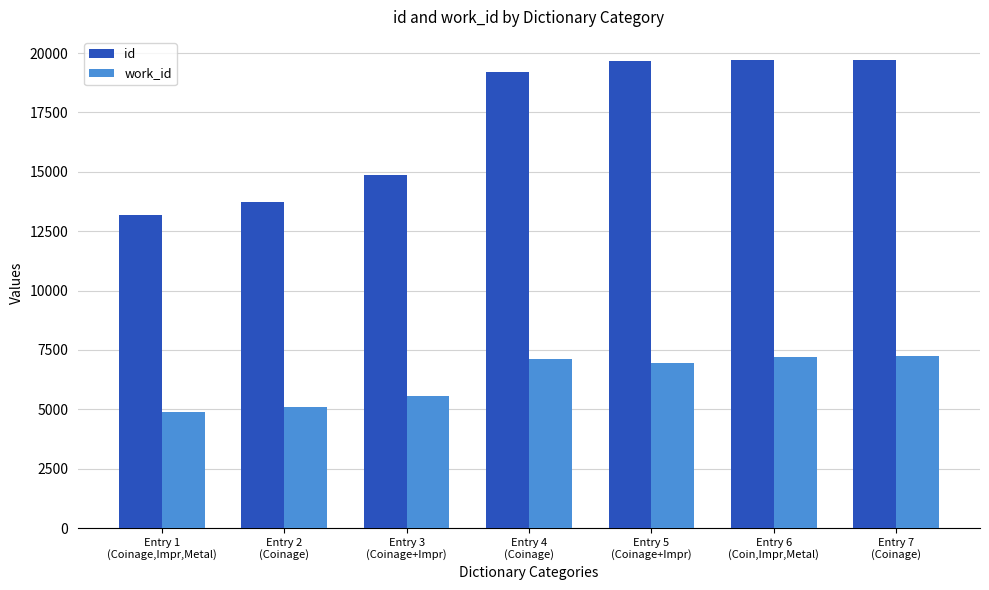

What is the lowest value of the work_id series?

4891